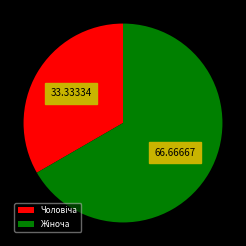

How many segments does this pie chart have?

2